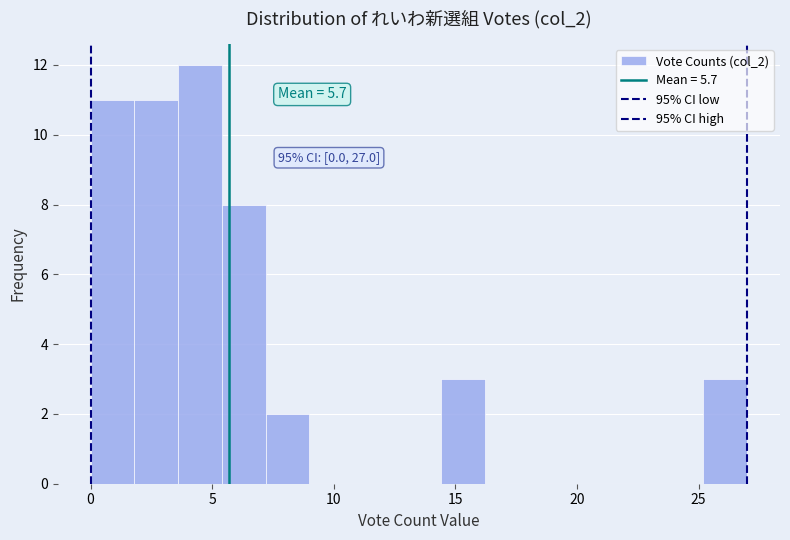

Around what value on the x-axis is the tallest bar? Give the approximate position of its centre, as read against the axis.

4.5